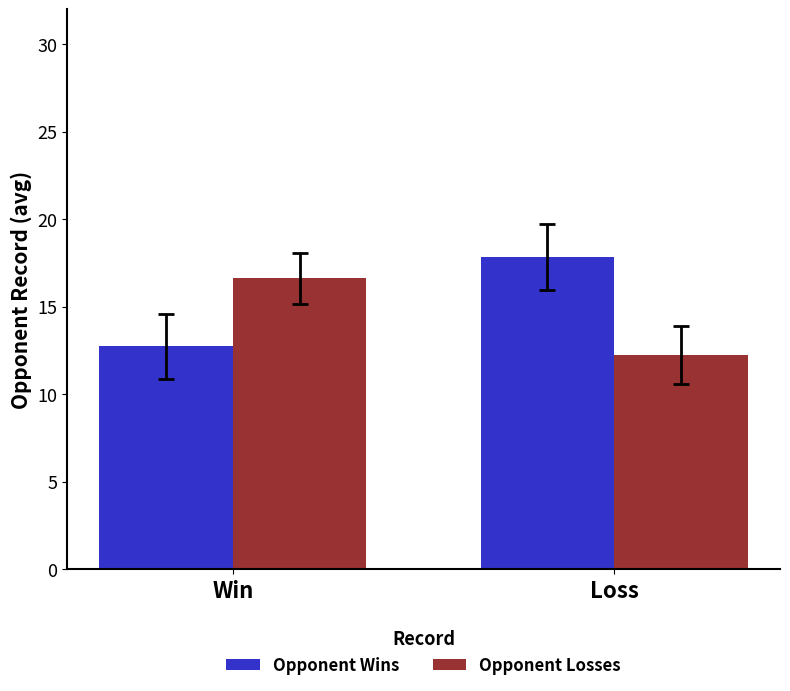

What are all the series names shown in the legend?

Opponent Wins, Opponent Losses